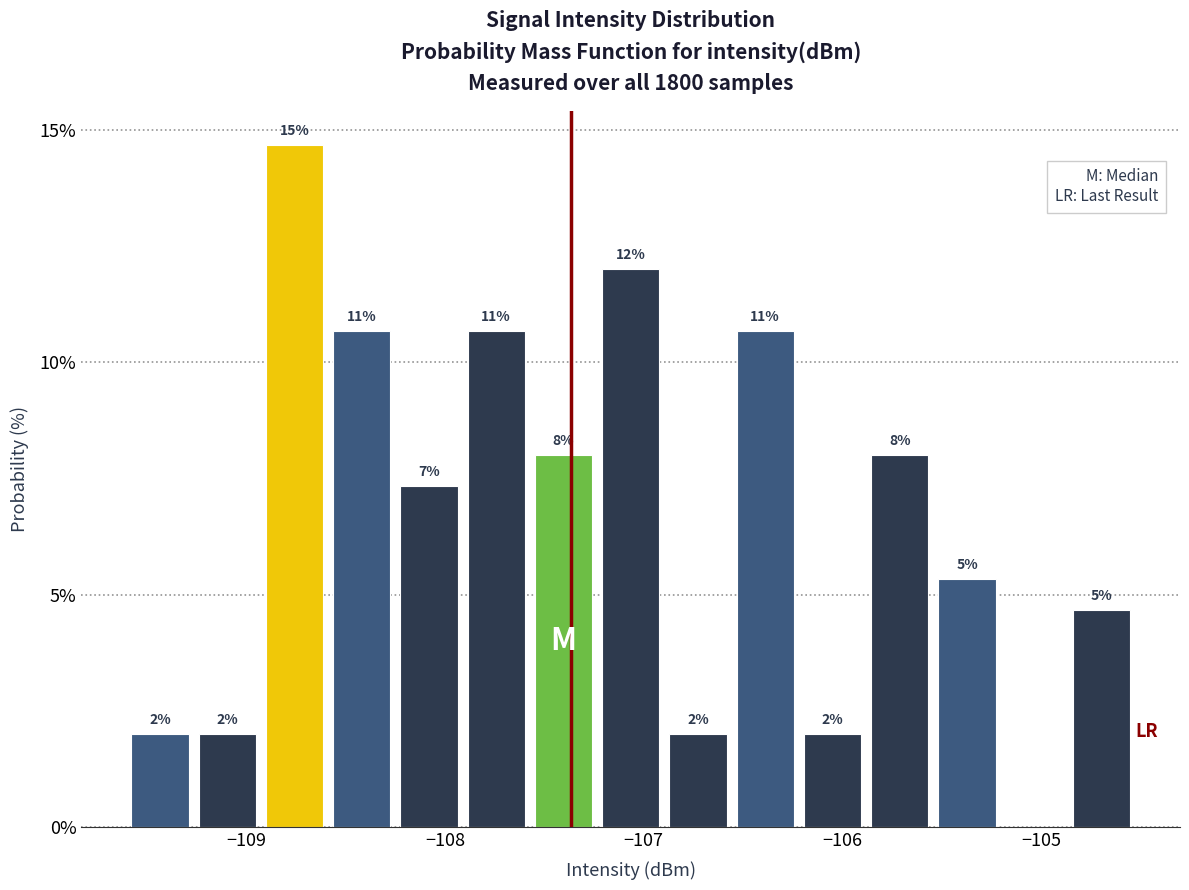

Around what value on the x-axis is the tallest bar? Give the approximate position of its centre, as read against the axis.

-108.8